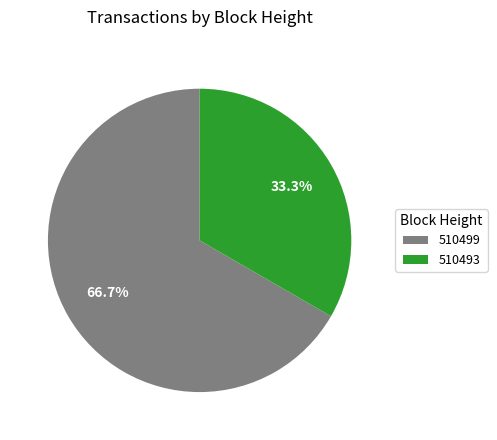

To the nearest percent, what is the difference between the 510493 and 510499 slice percentages?

33%